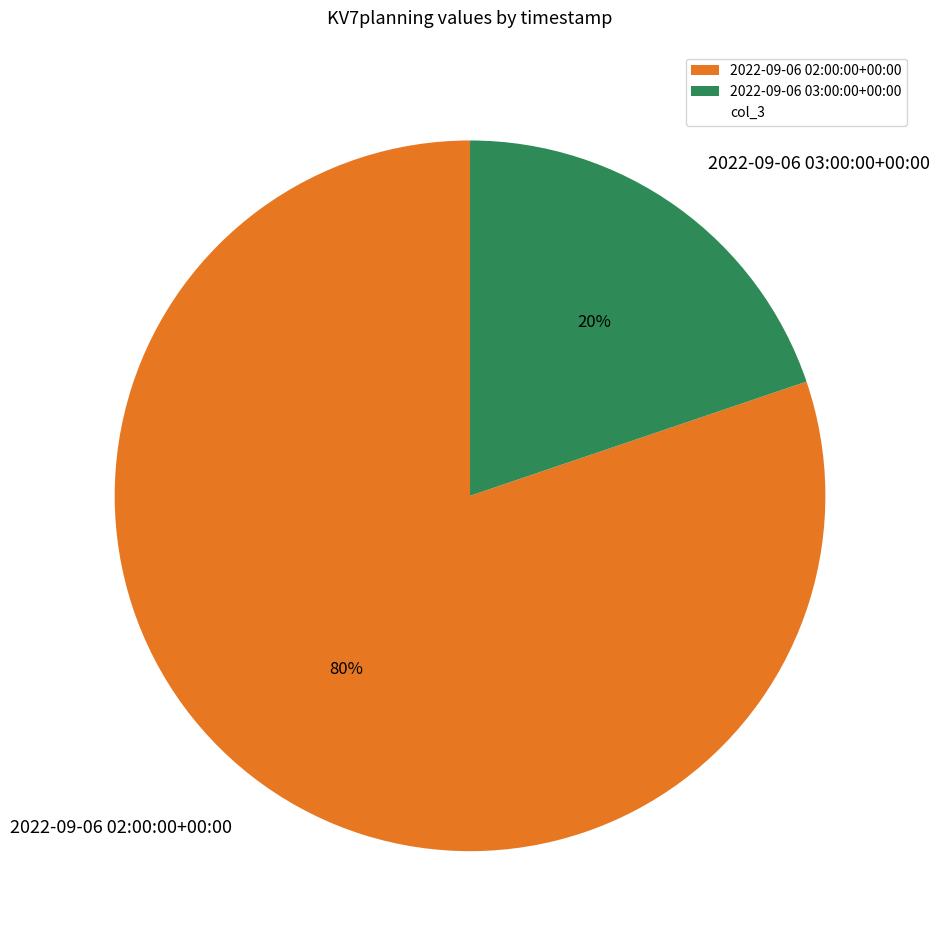

To the nearest percent, what is the difference between the 2022-09-06 03:00:00+00:00 and 2022-09-06 02:00:00+00:00 slice percentages?

60%